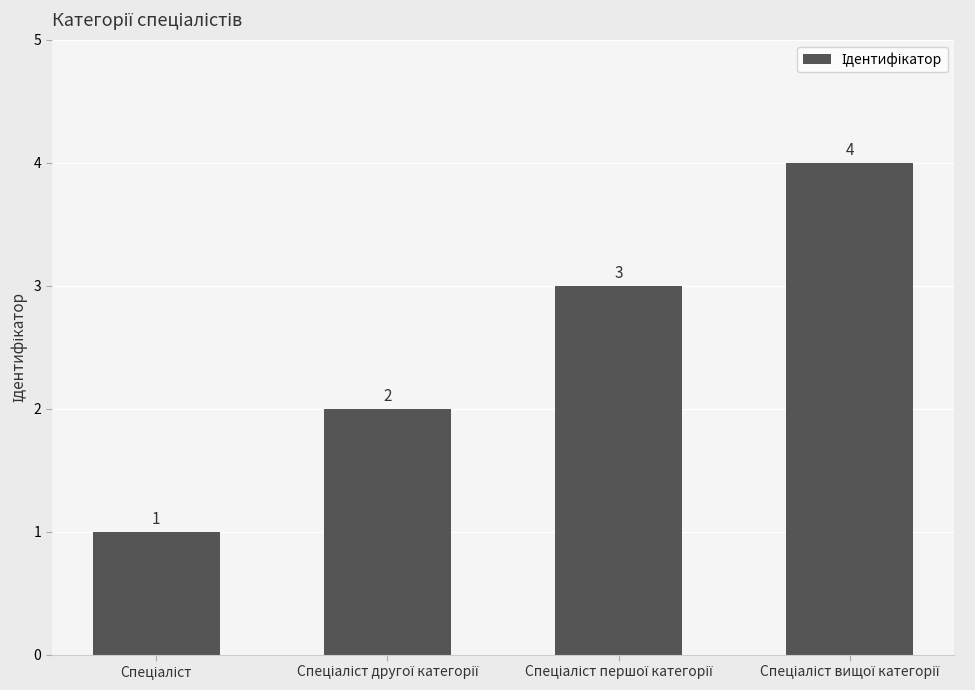

Reading right to left, what are all the values shown in this chart?

4	3	2	1